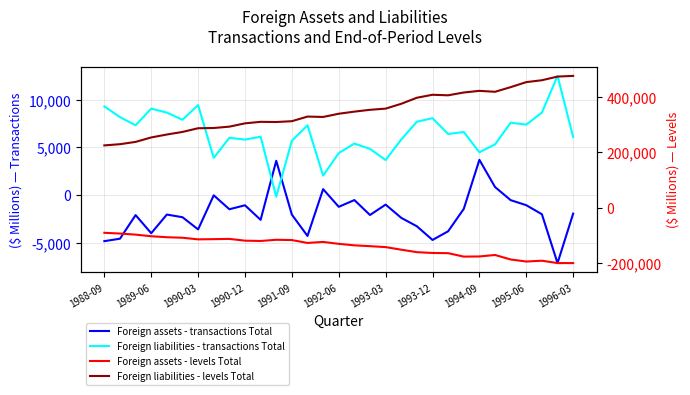

What is the sum of the Foreign liabilities - levels Total values at 11 and 27?

762639